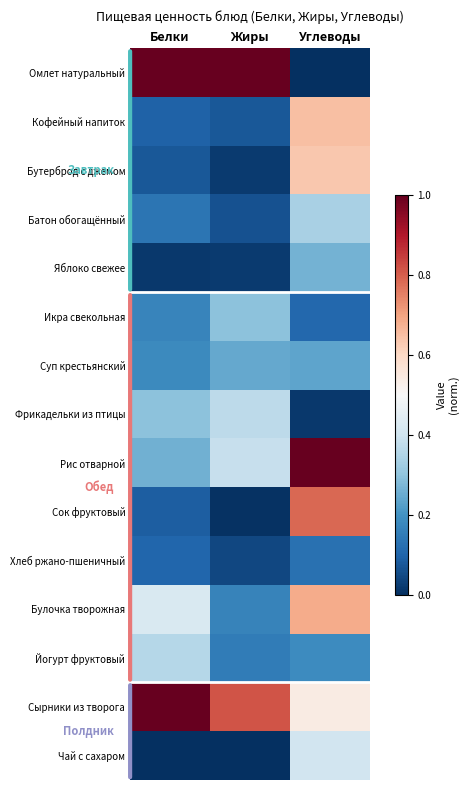

Which label corresponds to the largest value in the chart?

Белки